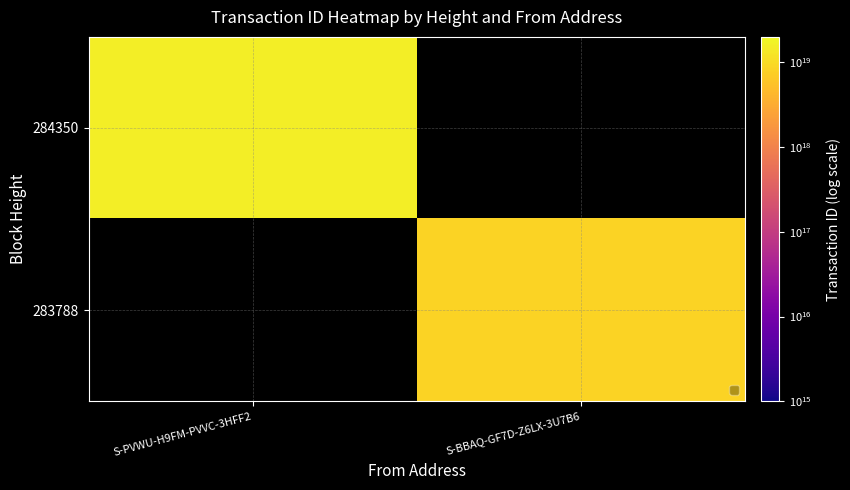

At S-BBAQ-GF7D-Z6LX-3U7B6, list the series in order from smallest to largest.

284350, 283788